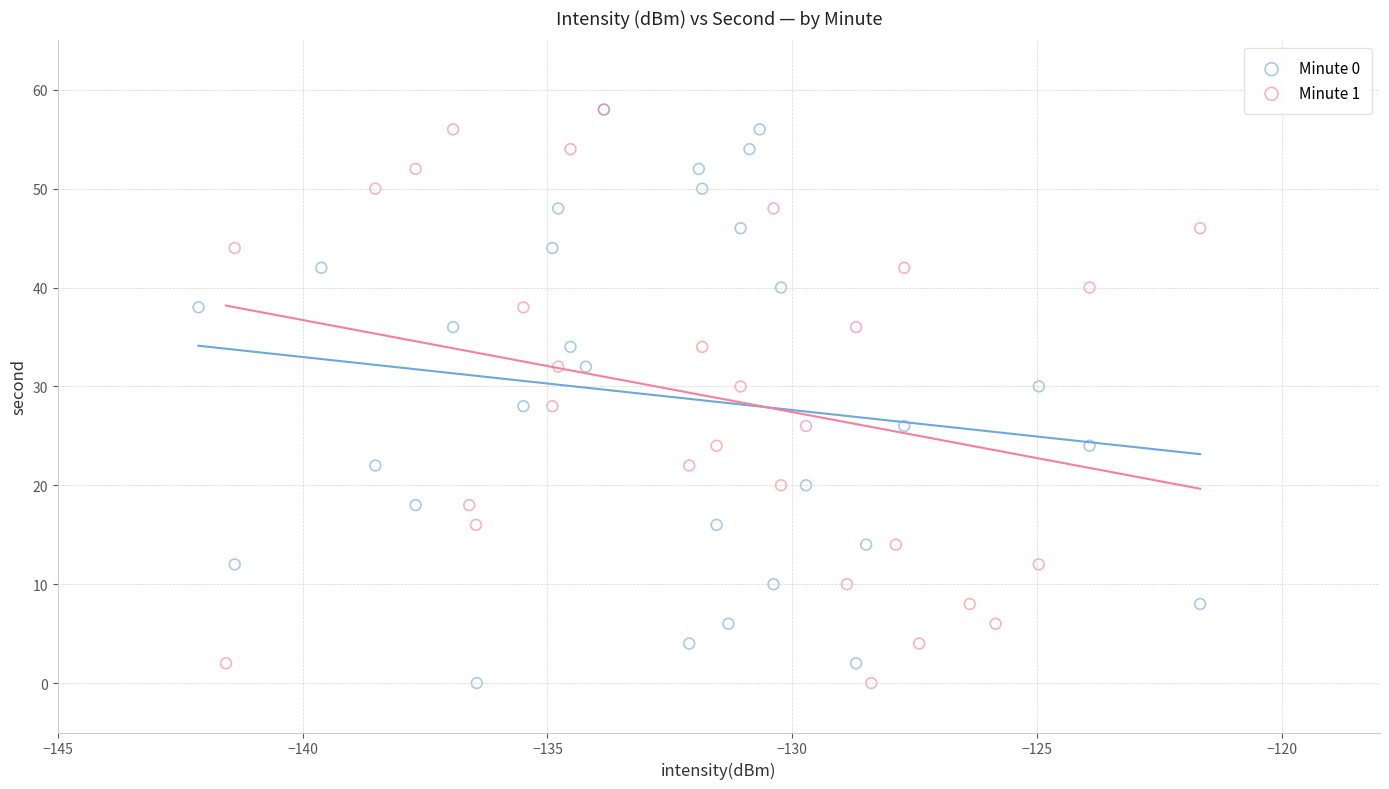

What are all the series names shown in the legend?

Minute 0, Minute 1